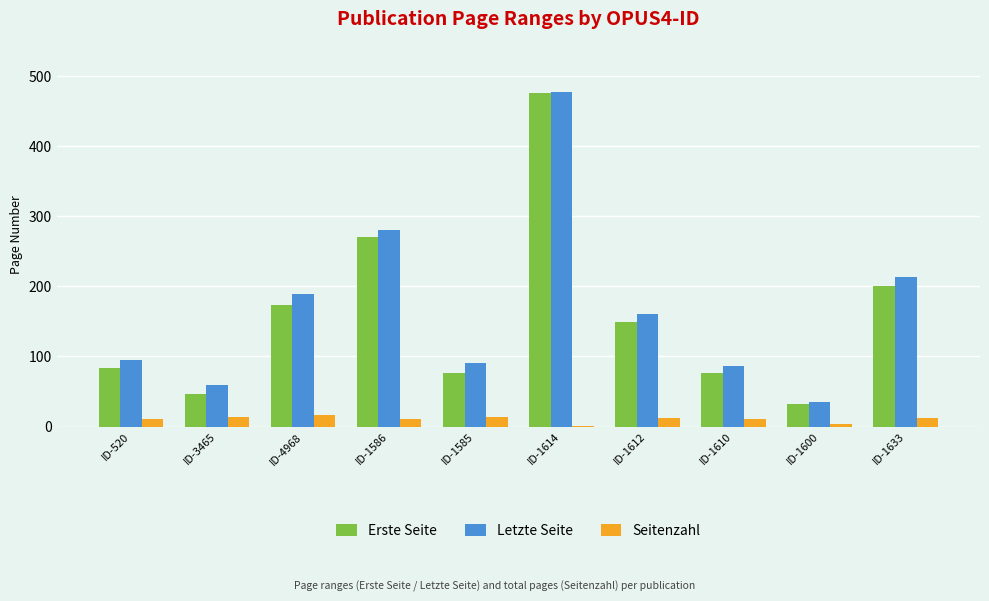

Which series changed the most between ID-1585 and ID-1600?

Letzte Seite